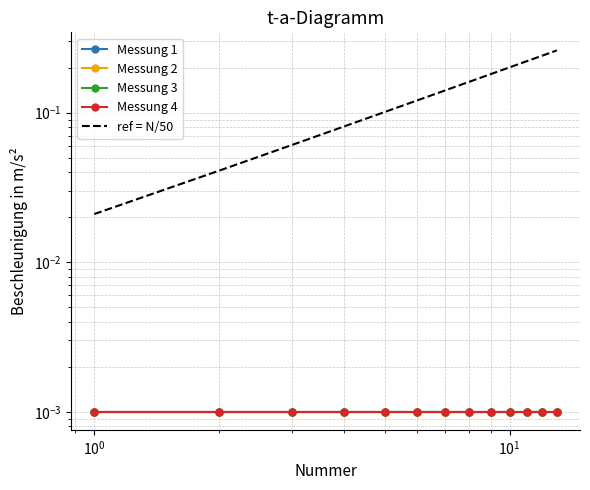

Reading right to left, transcribe all the data shown in this chart.

Messung 1: 0.0	0.0	0.0	0.0	0.0	0.0	0.0	0.0	0.0	0.0	0.0	0.0	0.0
Messung 2: 0.0	0.0	0.0	0.0	0.0	0.0	0.0	0.0	0.0	0.0	0.0	0.0	0.0
Messung 3: 0.0	0.0	0.0	0.0	0.0	0.0	0.0	0.0	0.0	0.0	0.0	0.0	0.0
Messung 4: 0.0	0.0	0.0	0.0	0.0	0.0	0.0	0.0	0.0	0.0	0.0	0.0	0.0
ref = N/50: 0.3	0.2	0.2	0.2	0.2	0.2	0.1	0.1	0.1	0.1	0.1	0.0	0.0